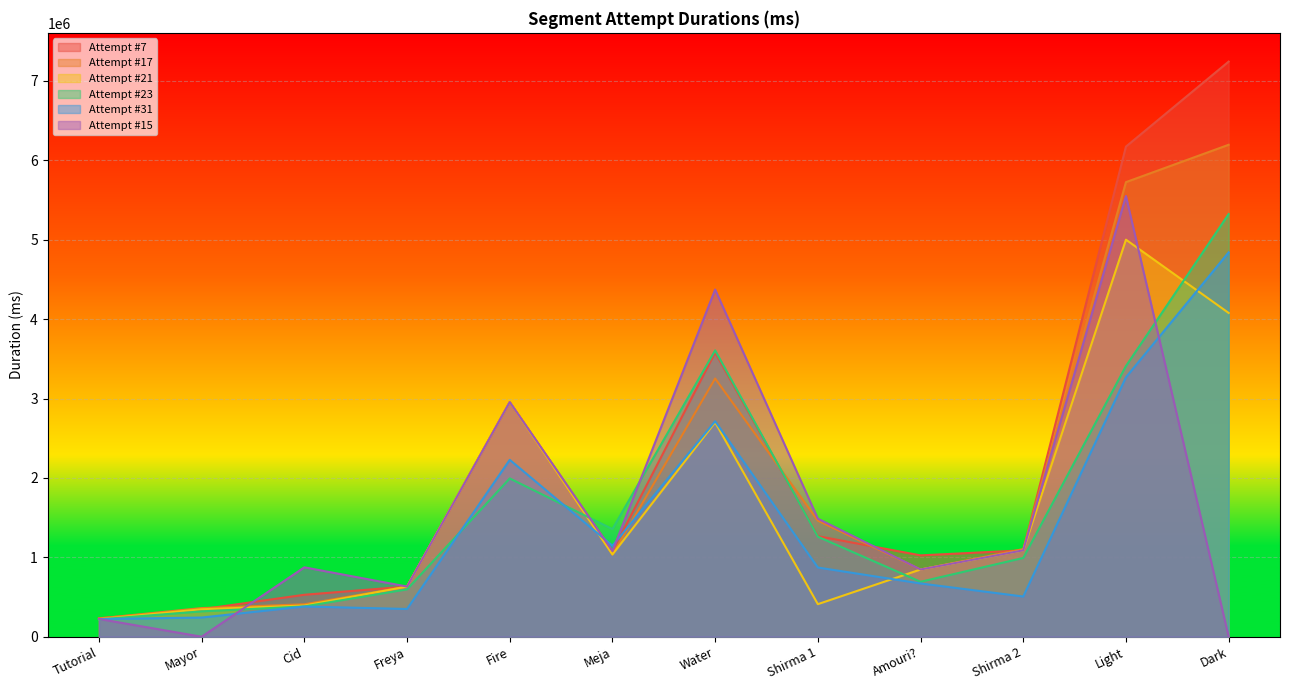

What is the value of the Attempt #23 point at the 2nd from the left?

319865